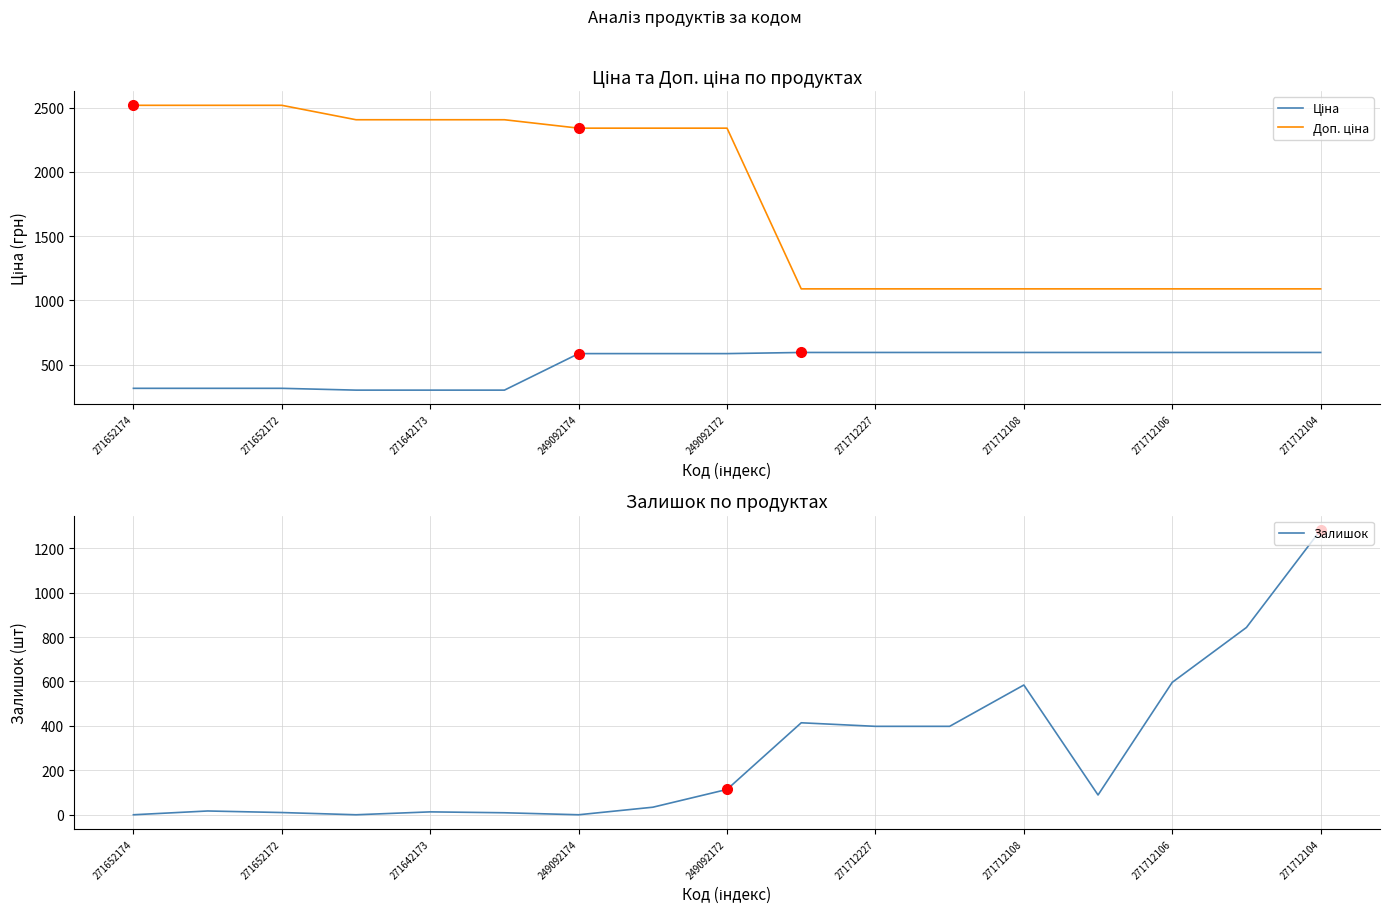

True or false: Ціна and Доп. ціна intersect in this chart.

False